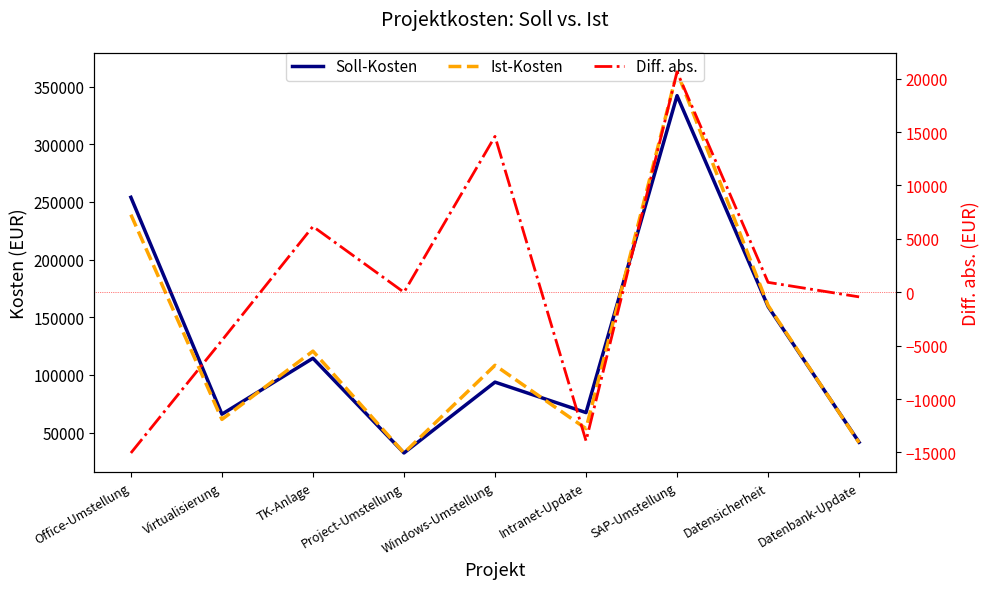

Which series has the largest total across all categories?

Ist-Kosten